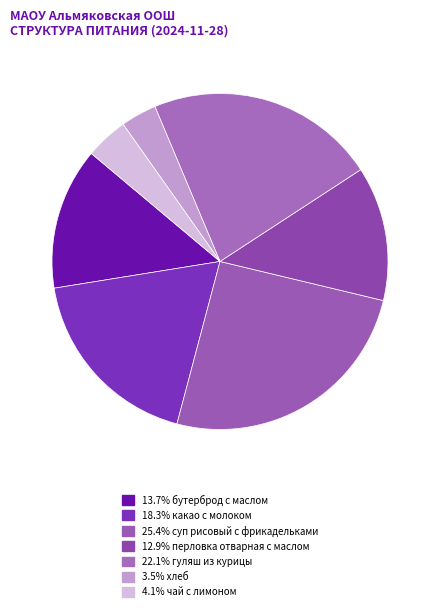

Does any single category account for the majority?

No